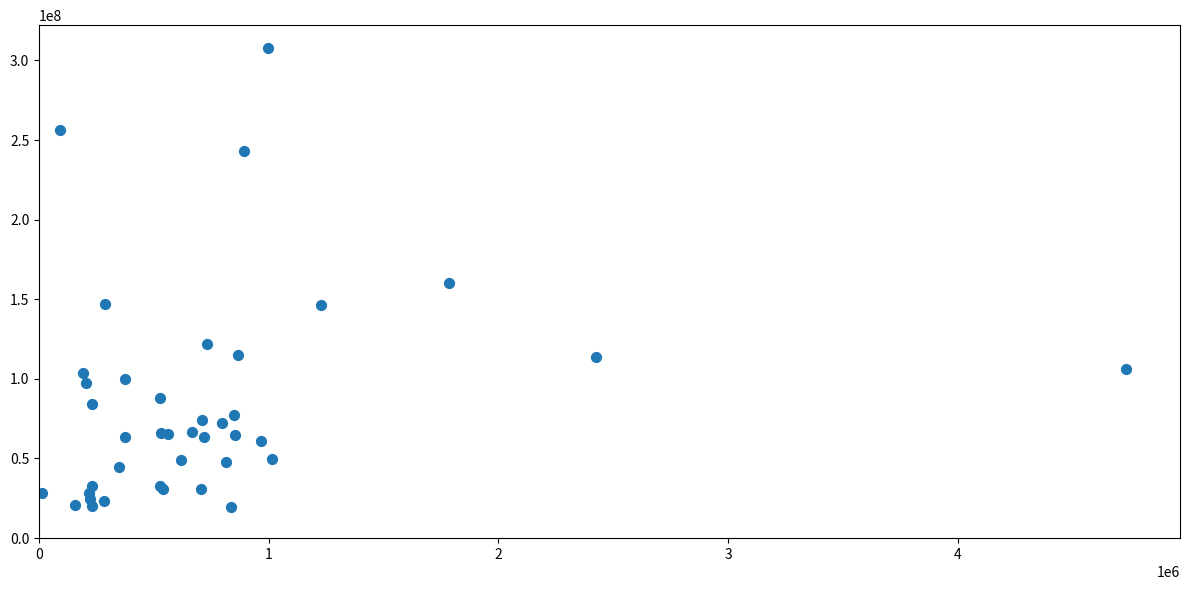

What Y value in the scatter plot is closest to 163739500?

159956000